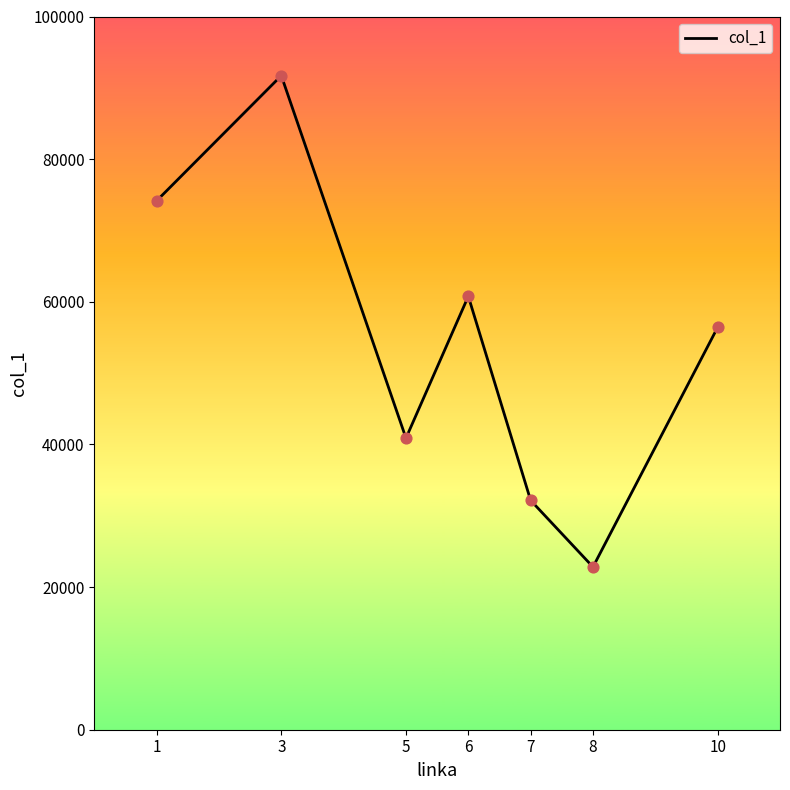

What is the ratio of the value at 6 to the value at 1?

0.8